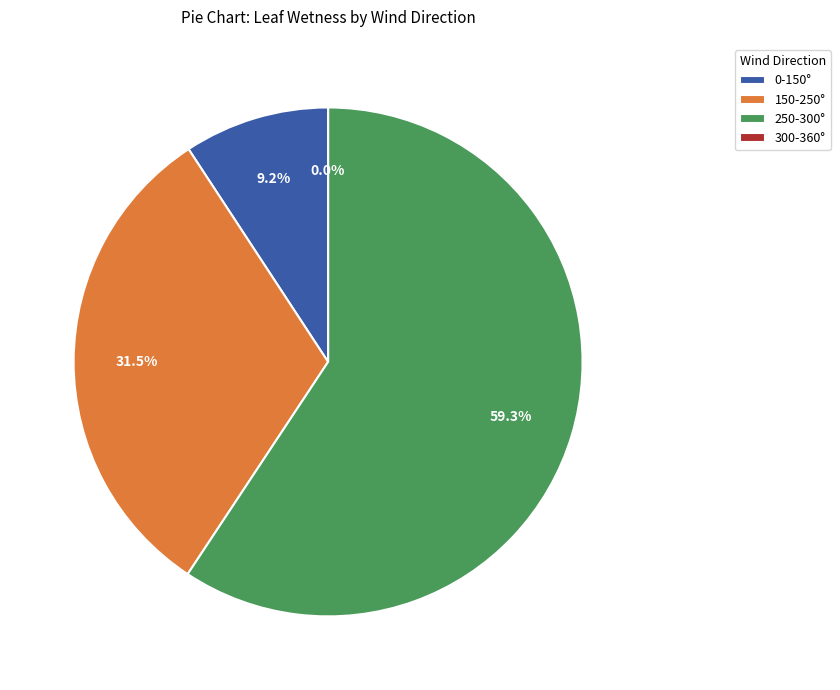

Do 290 and 240 together represent more than half of the pie?

No